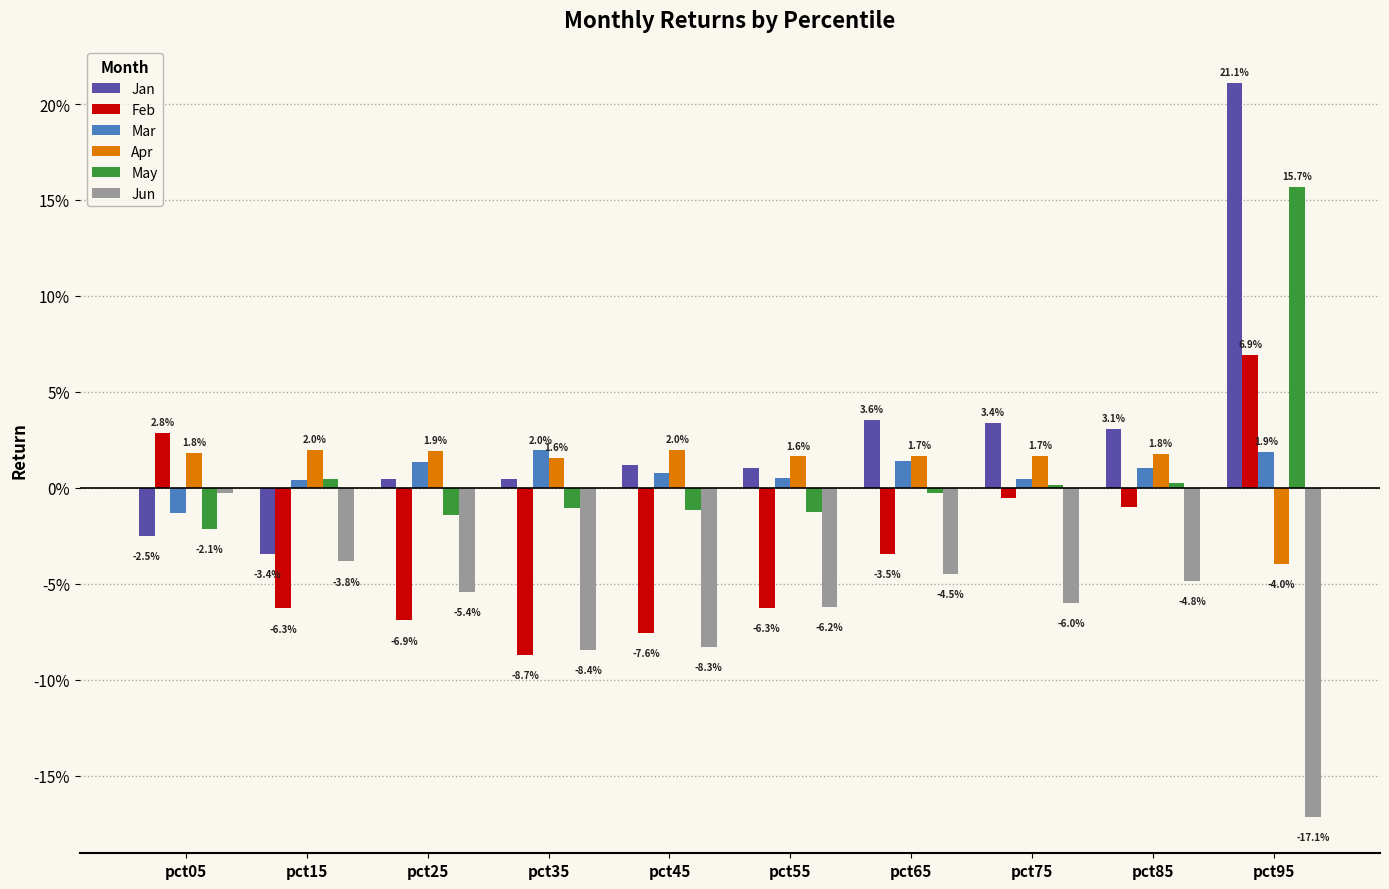

List the series in order of their peak value, lowest first.

Jun, Mar, Apr, Feb, May, Jan